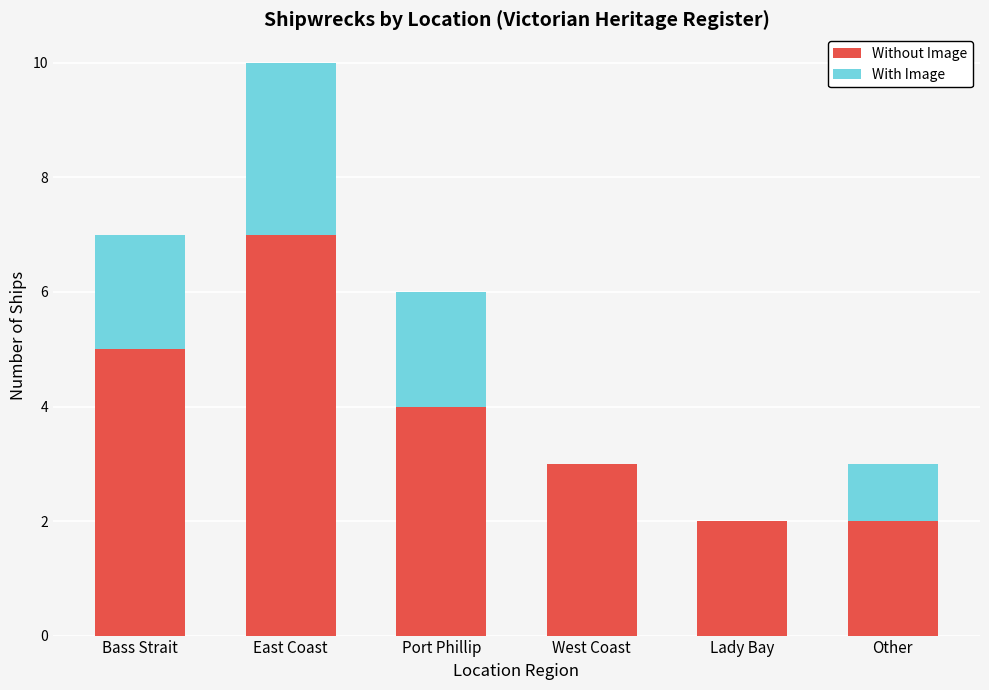

What is the total value across all series at Lady Bay?

2